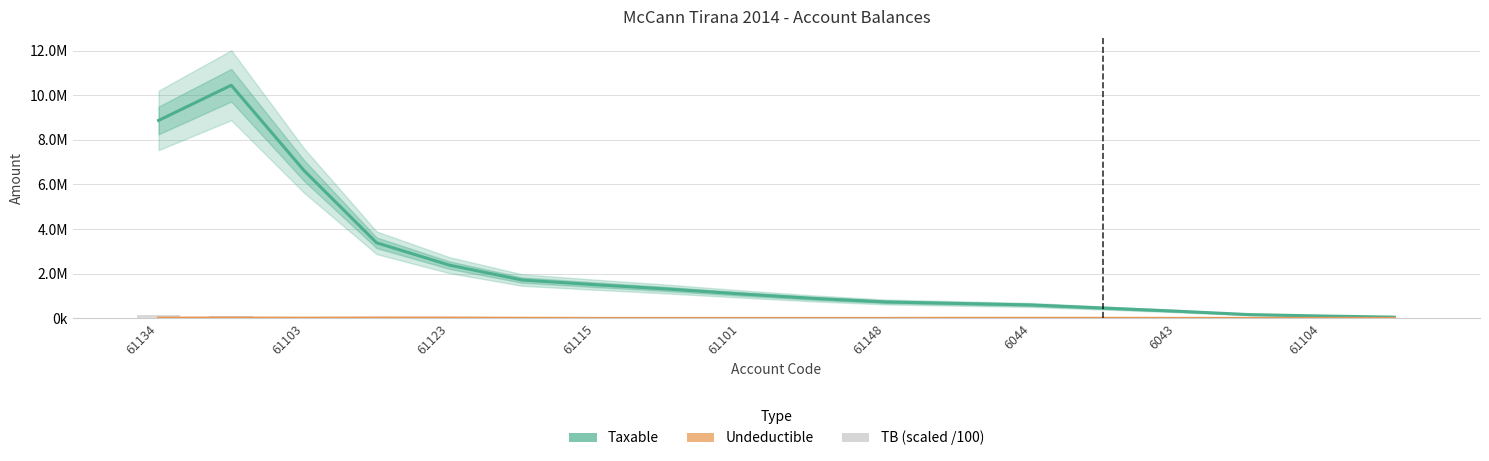

What is the value of the TB (scaled /100) bar at the 14th from the left?

5674.6